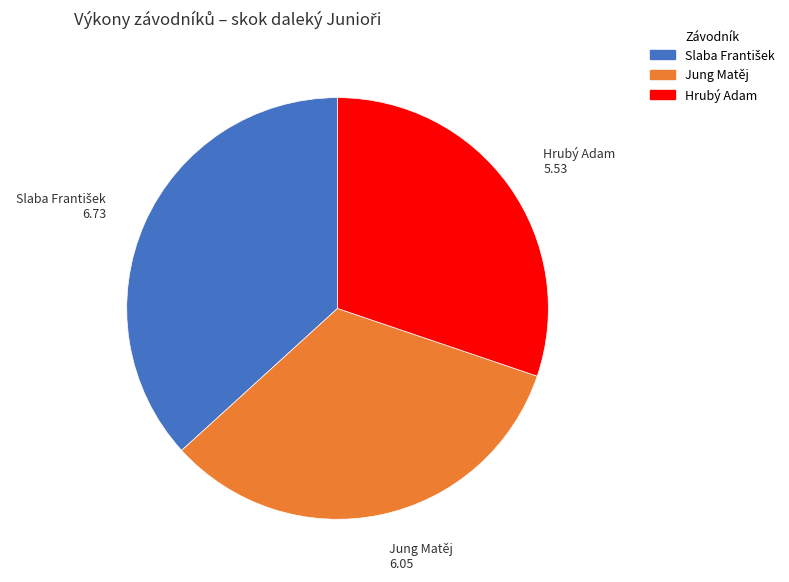

Between Jung Matěj and Hrubý Adam, which is larger?

Jung Matěj